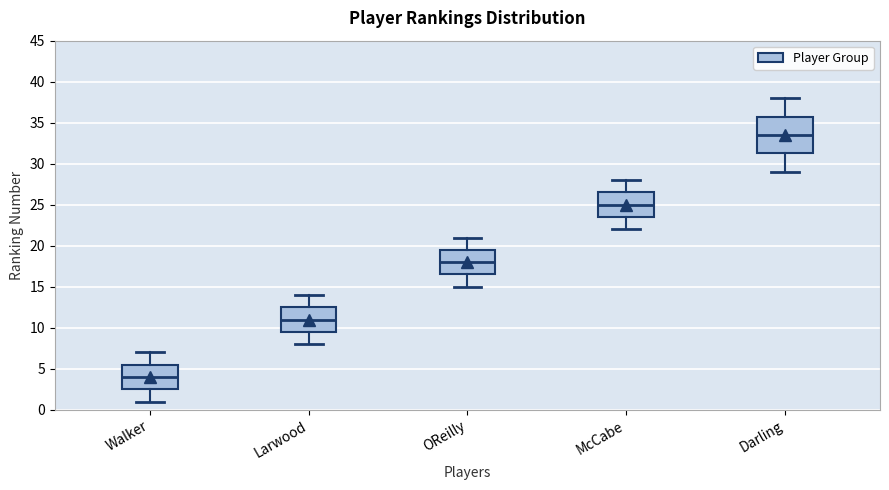

Reading left to right, read every box against the y-axis: the position of its median line, the range the box covers, and the ends of its whiskers. The values are not printed on the chart, so give them approximately, as read against the axis.

Walker: median 4.0, box 2.5 to 5.5, whiskers 1.0 to 7.0
Larwood: median 11.0, box 9.5 to 12.5, whiskers 8.0 to 14.0
OReilly: median 18.0, box 16.5 to 19.5, whiskers 15.0 to 21.0
McCabe: median 25.0, box 23.5 to 26.5, whiskers 22.0 to 28.0
Darling: median 33.5, box 31.5 to 36.0, whiskers 29.0 to 38.0